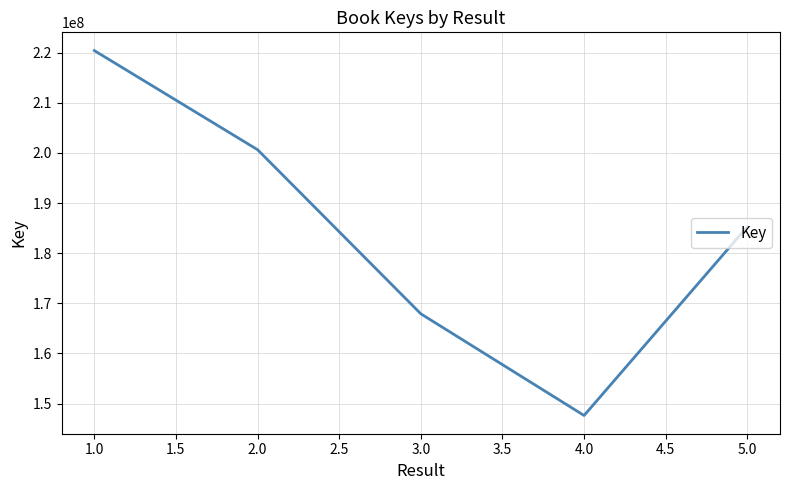

Is it true that the value at 3.0 is 64836425?

False